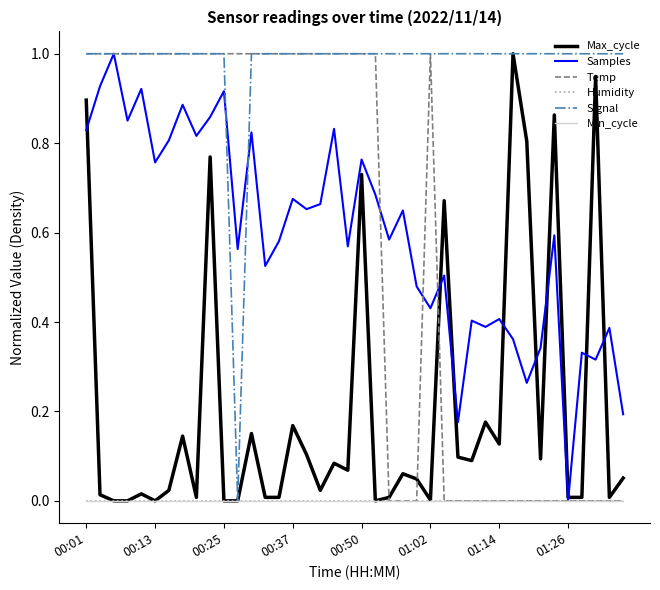

How many lines are shown in the chart?

6